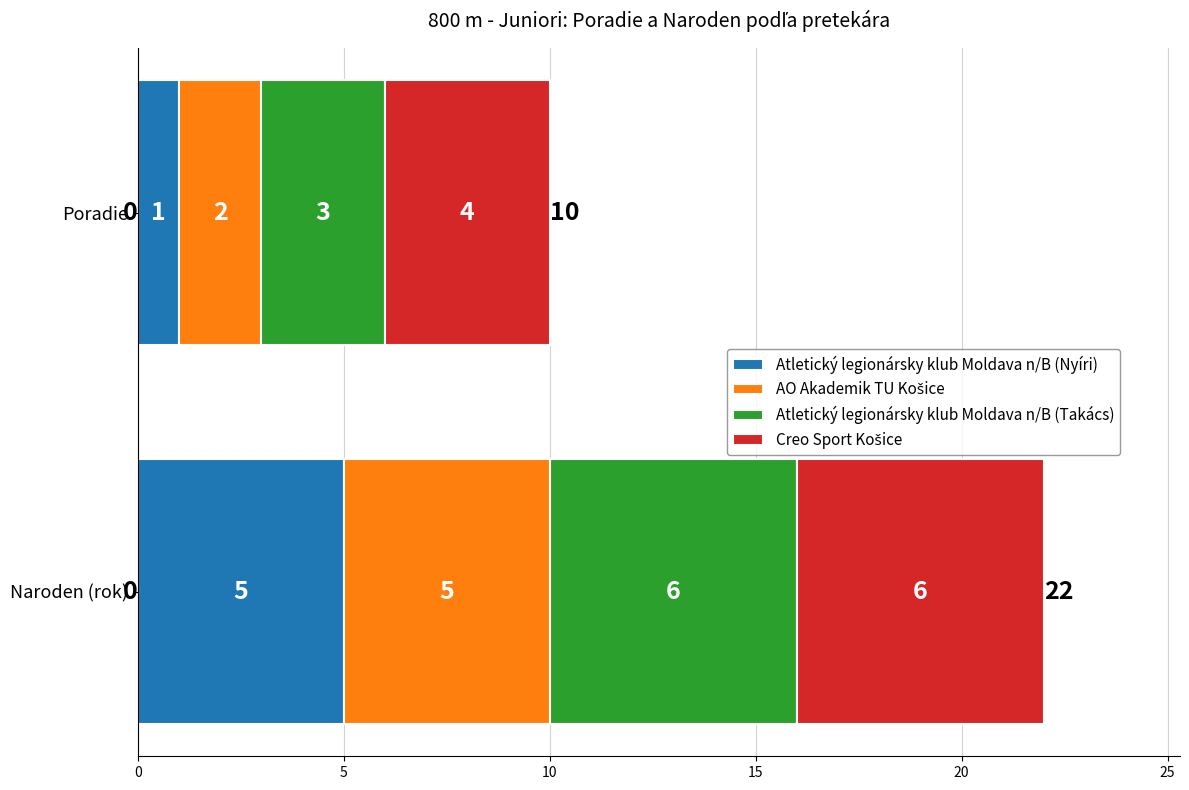

Read the Poradie value at Atletický legionársky klub Moldava n/B (Takács).

3